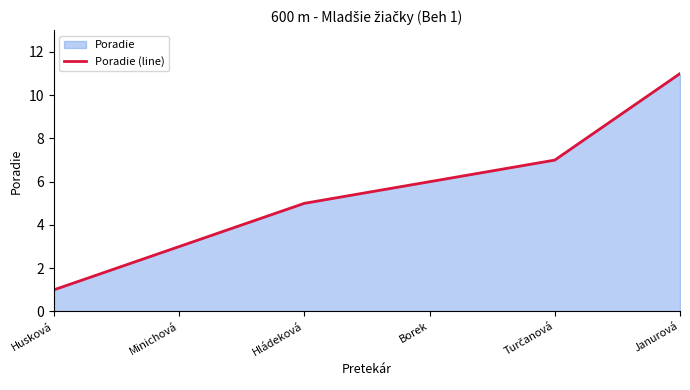

At which label does the data first exceed 6?

Turčanová